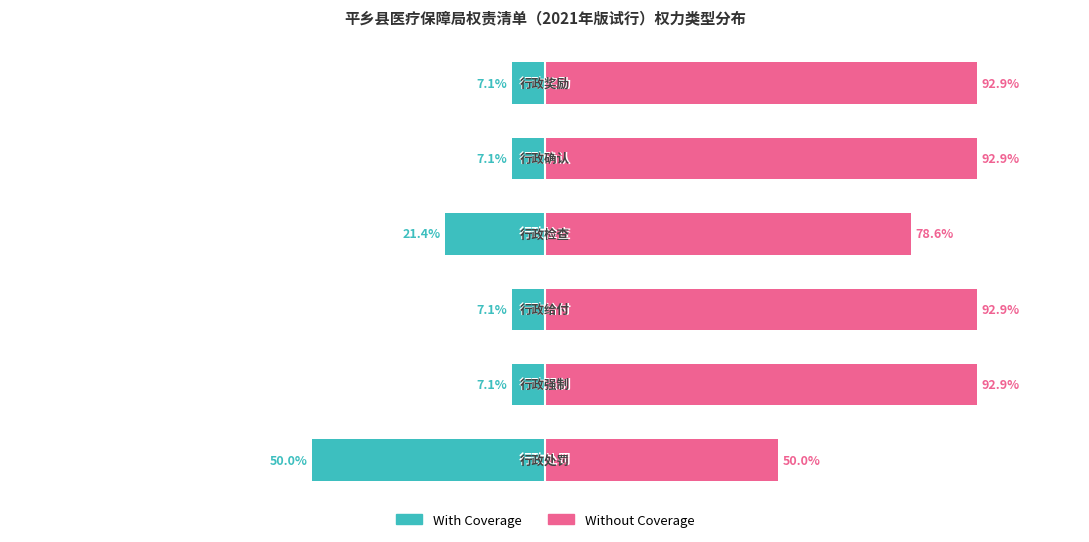

Between 4 and 5, which is larger?

4